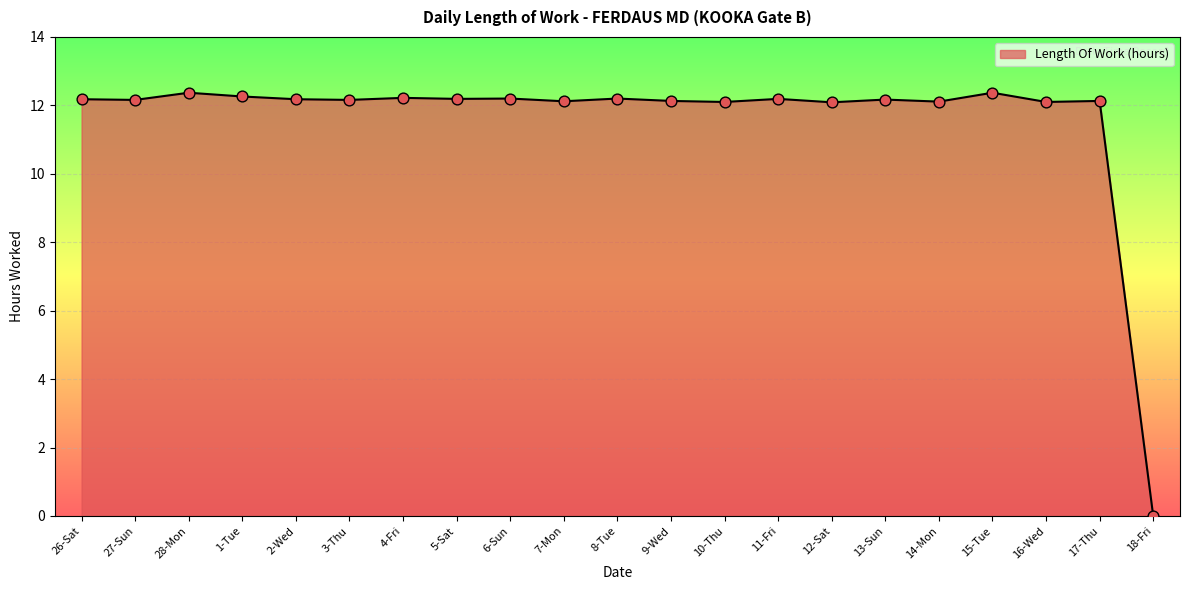

What is the ratio of the value at 12-Sat to the value at 1-Tue?

1.0